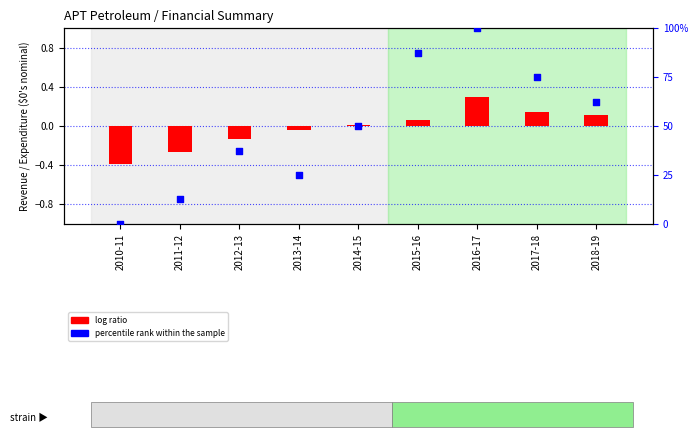

At how many categories does at least one series exceed 25?

6